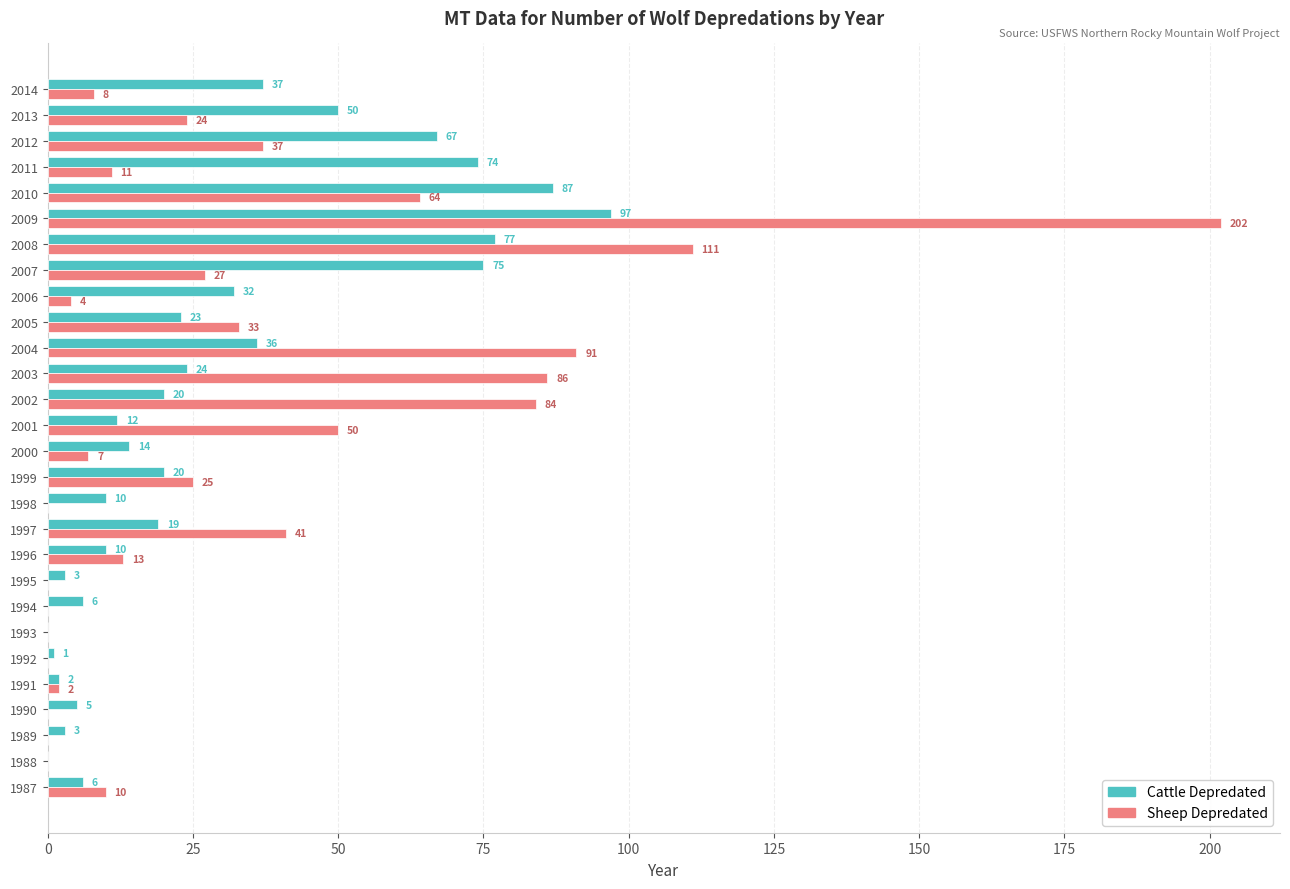

How many values in Cattle Depredated are above zero?

26